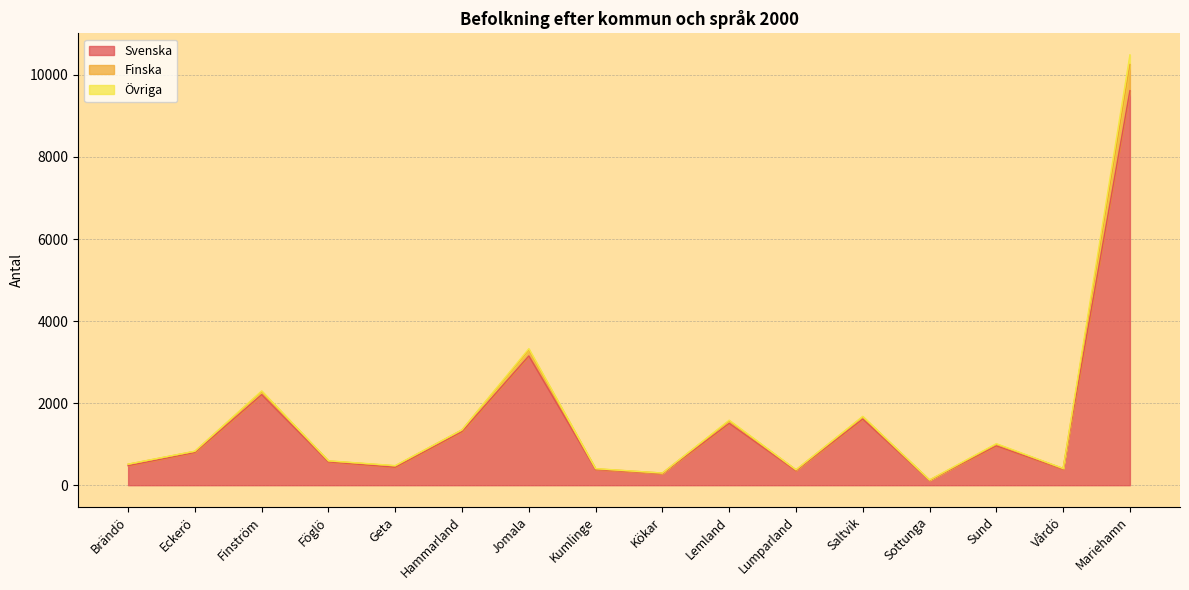

What value does the Finska series have at Brändö, to the nearest 50?

500